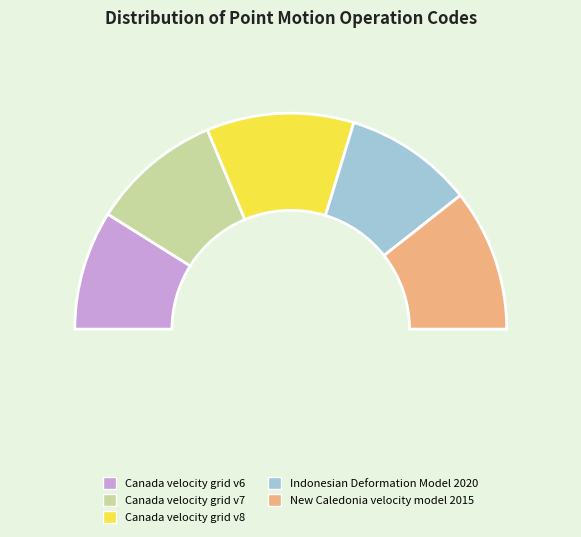

Does Canada velocity grid v6 account for over 50% of the chart?

No